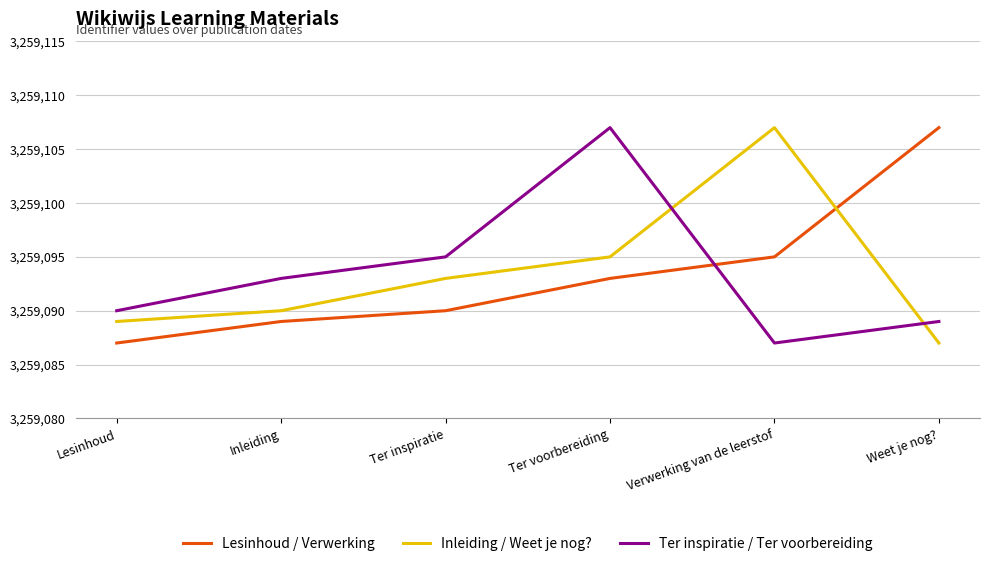

What is the difference between the maximum and second lowest values in the Inleiding / Weet je nog? series?

18